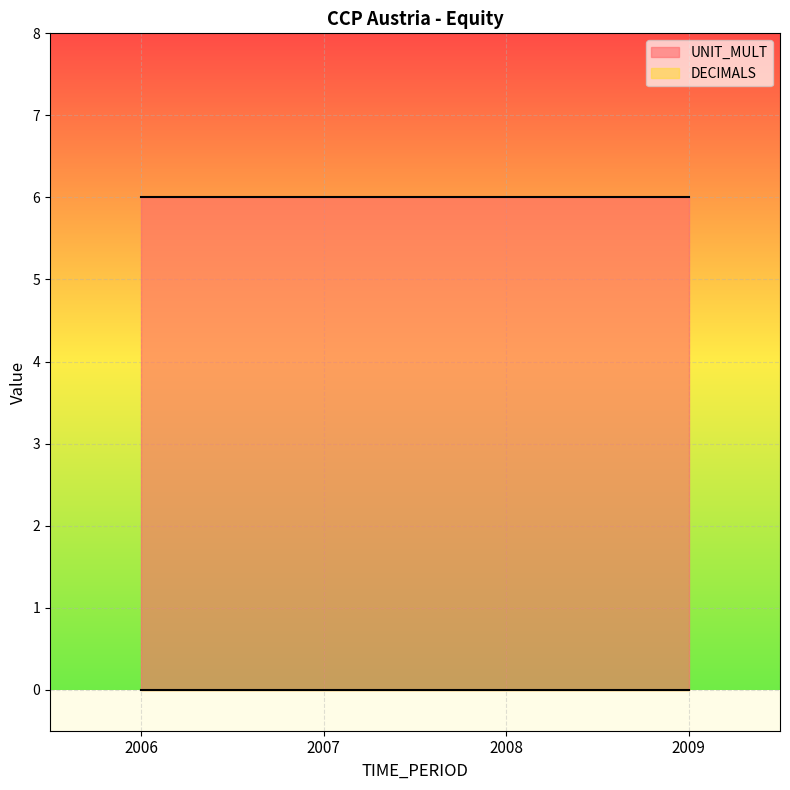

What is the maximum value for UNIT_MULT?

6